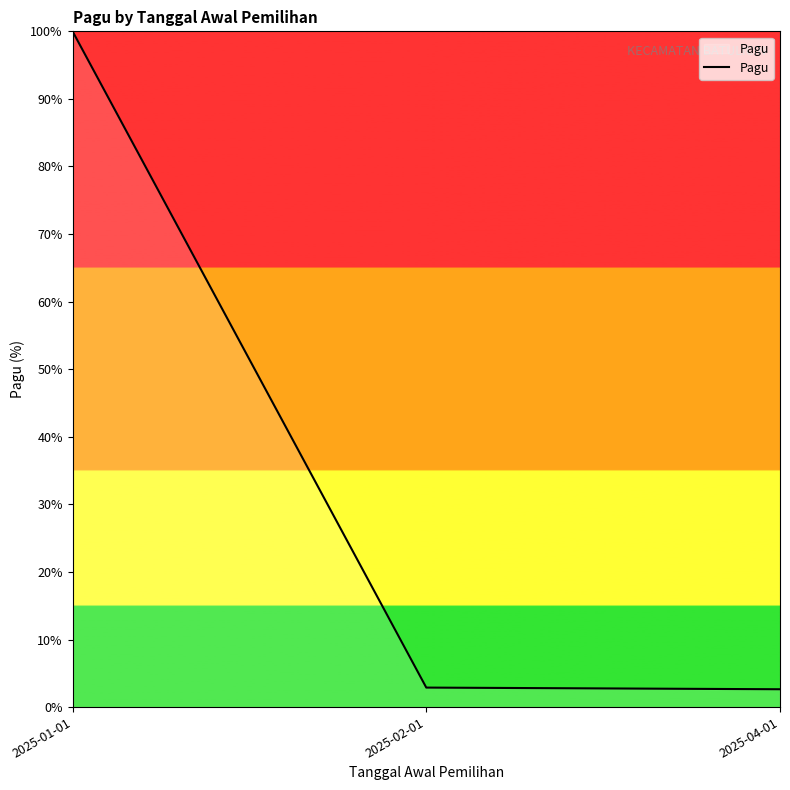

What is the ratio of the value at 2025-01-01 to the value at 2025-04-01?

37.9